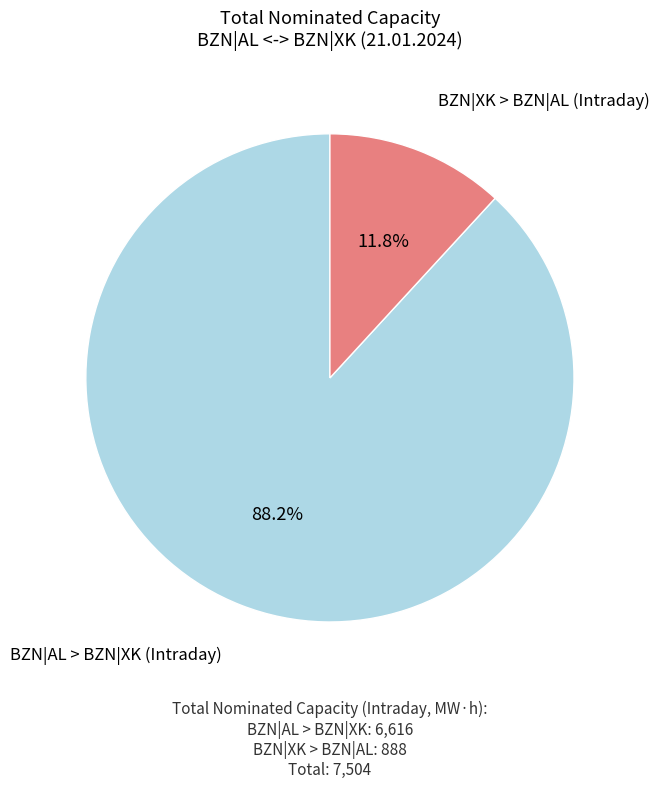

Is there any slice that represents more than half of the pie?

Yes